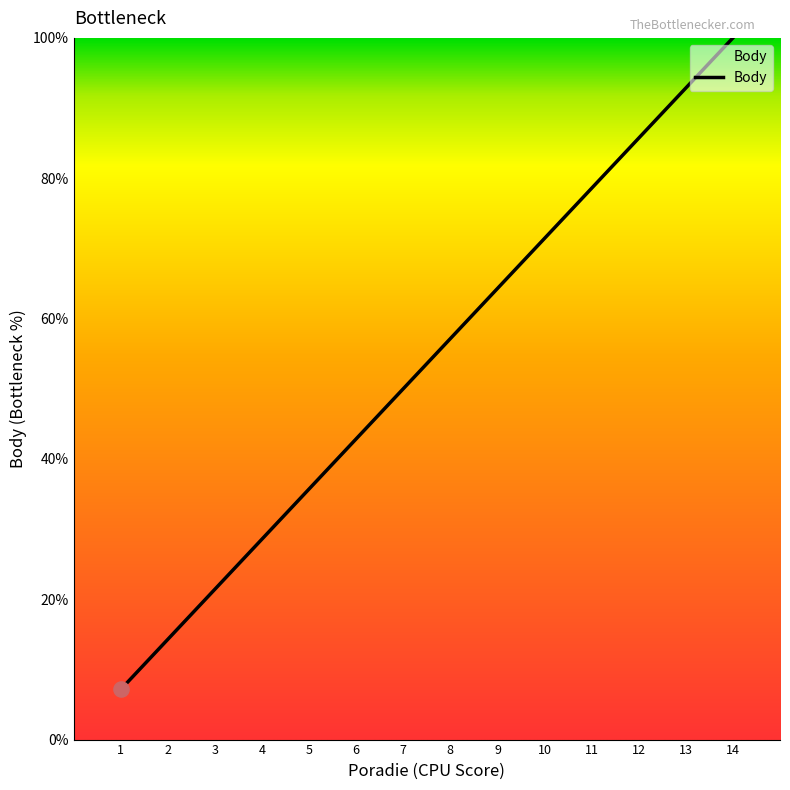

Which has a higher value, 12 or 2?

12